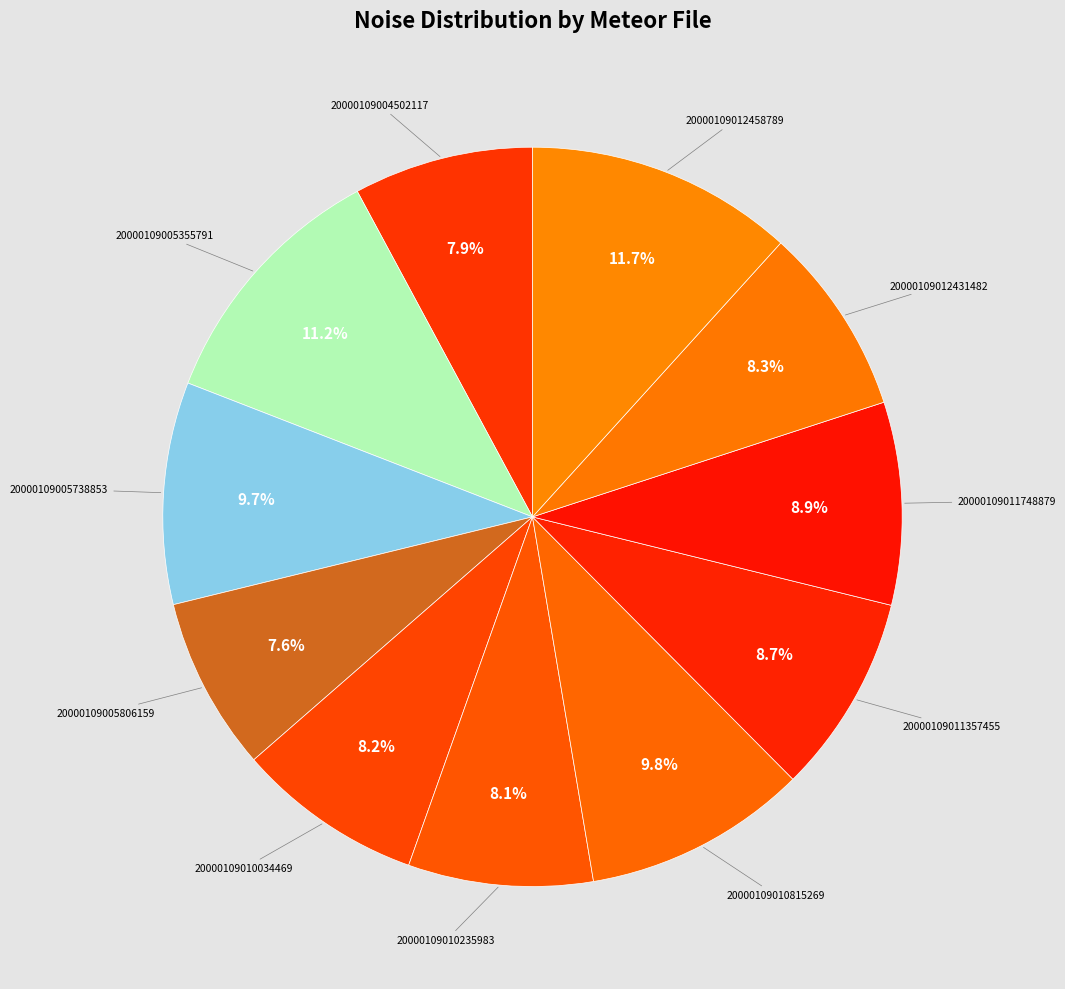

Does any single category account for the majority?

No